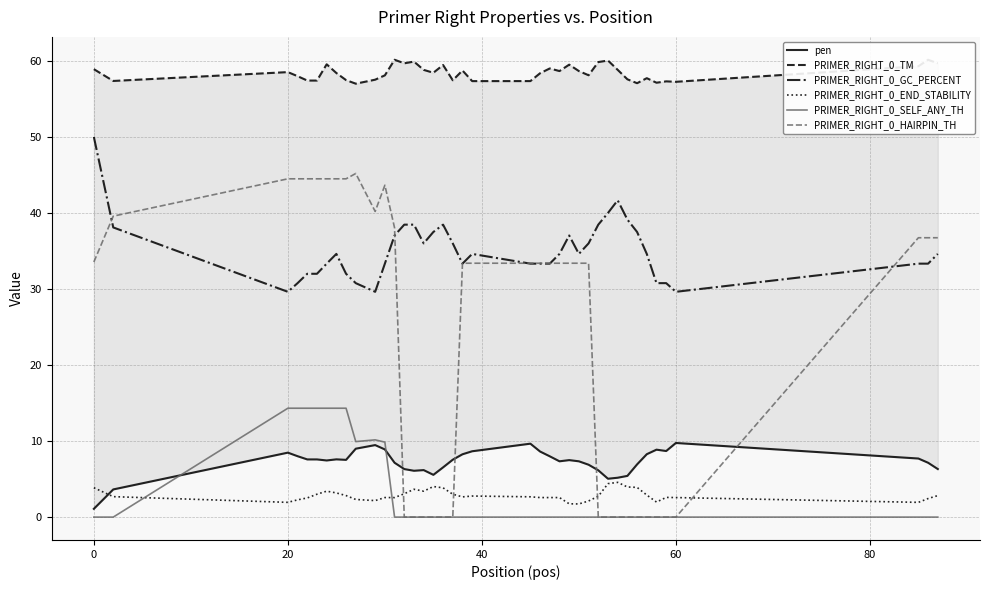

List the series in order of their peak value, lowest first.

PRIMER_RIGHT_0_END_STABILITY, pen, PRIMER_RIGHT_0_SELF_ANY_TH, PRIMER_RIGHT_0_HAIRPIN_TH, PRIMER_RIGHT_0_GC_PERCENT, PRIMER_RIGHT_0_TM